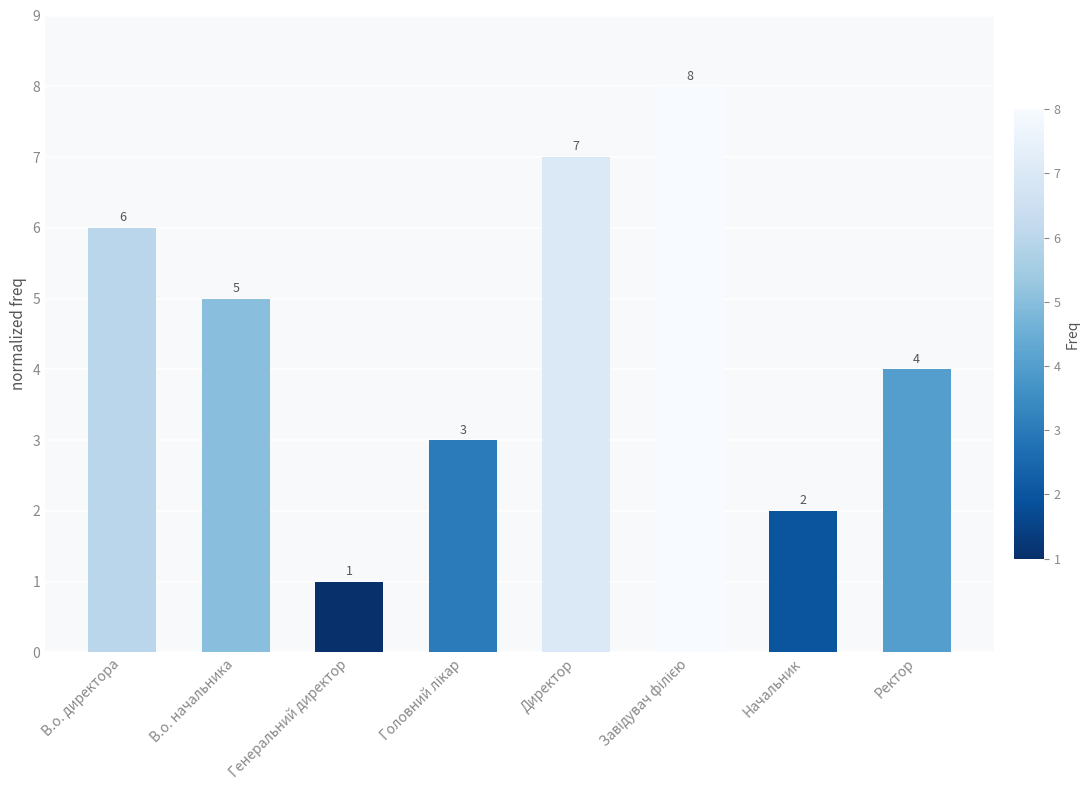

What is the change in value from Генеральний директор to Ректор?

+3